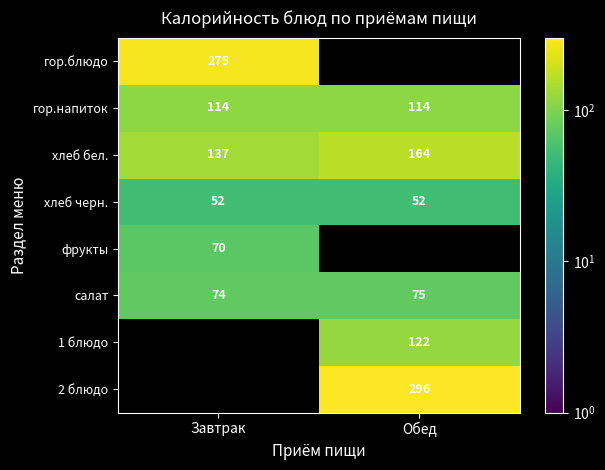

Which label corresponds to the smallest value in the chart?

Завтрак